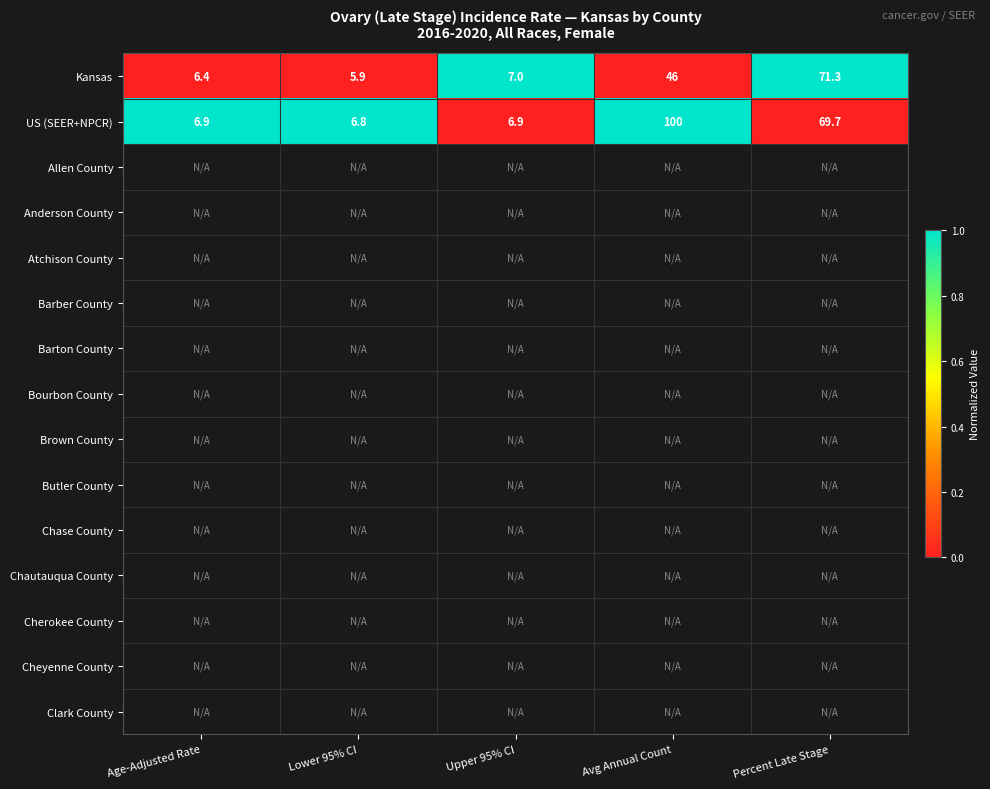

What is the highest value of the Kansas series?

71.3